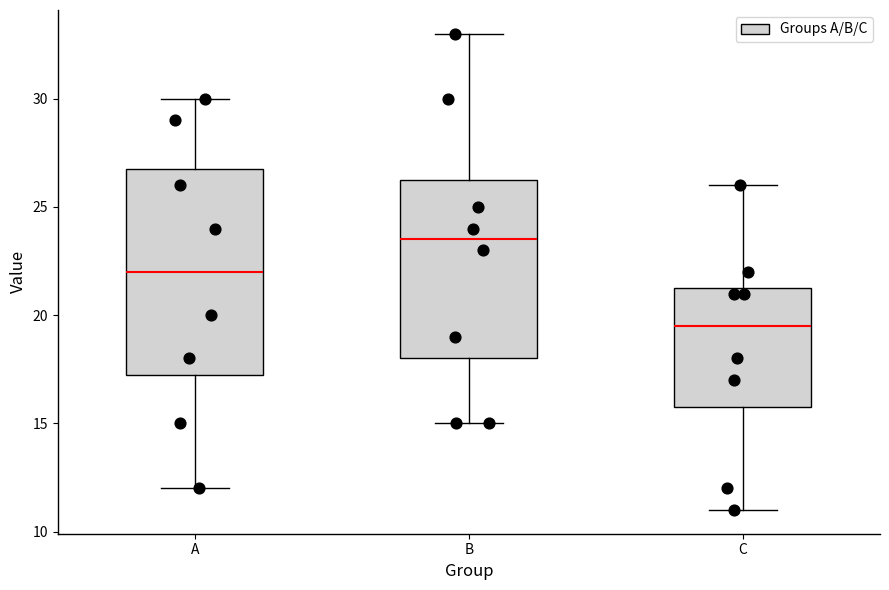

Which box's median line is the lowest?

C